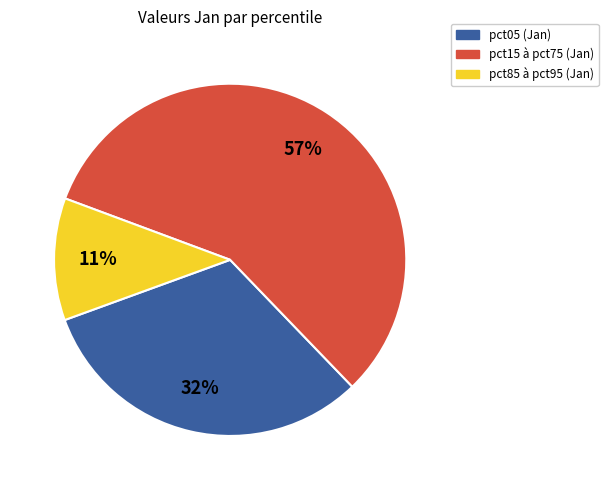

To the nearest percent, what is the average slice percentage?

33%